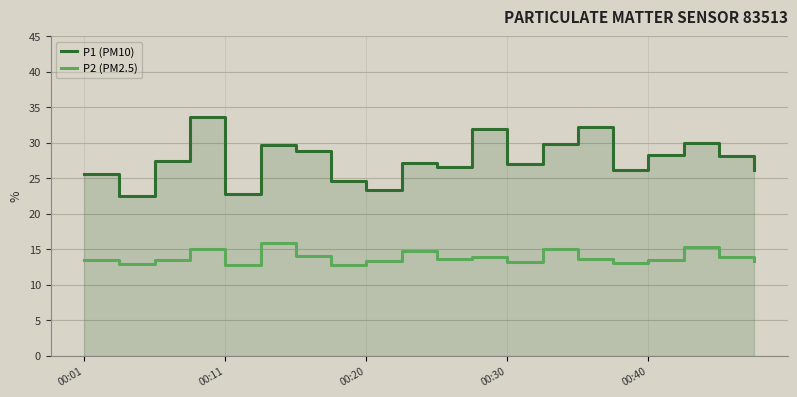

Reading left to right, what are all the values shown in this chart?

P1 (PM10): 25.6	22.5	27.5	33.7	22.8	29.6	28.9	24.6	23.4	27.1	26.5	31.9	27.0	29.8	32.1	26.2	28.3	30.0	28.1	26.1
P2 (PM2.5): 13.5	12.9	13.4	14.9	12.8	15.8	14.1	12.8	13.3	14.7	13.7	13.8	13.2	15.0	13.7	13.0	13.4	15.3	13.9	13.4